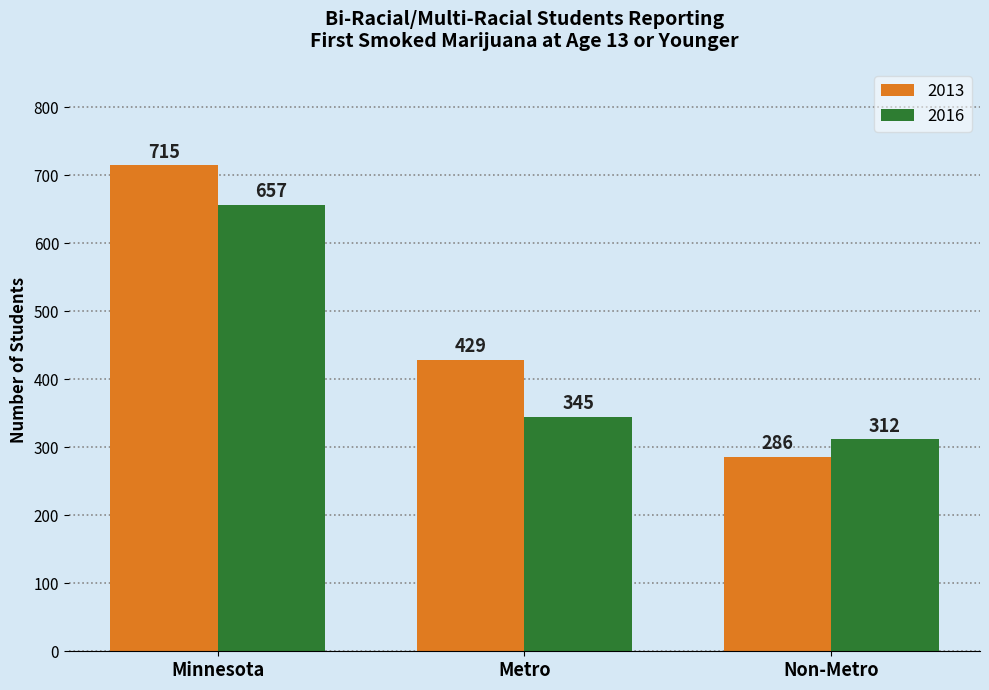

What is the highest value of the 2013 series?

715